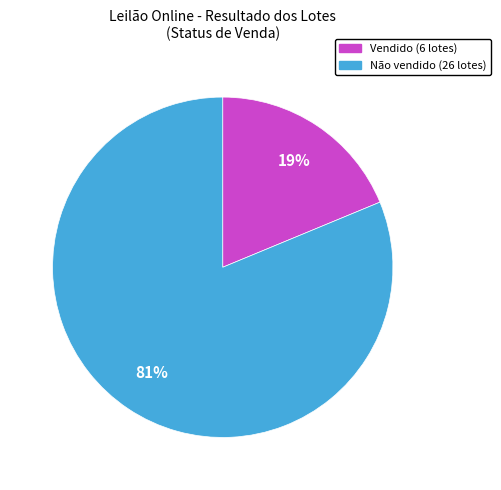

Is there a majority slice in this chart?

Yes